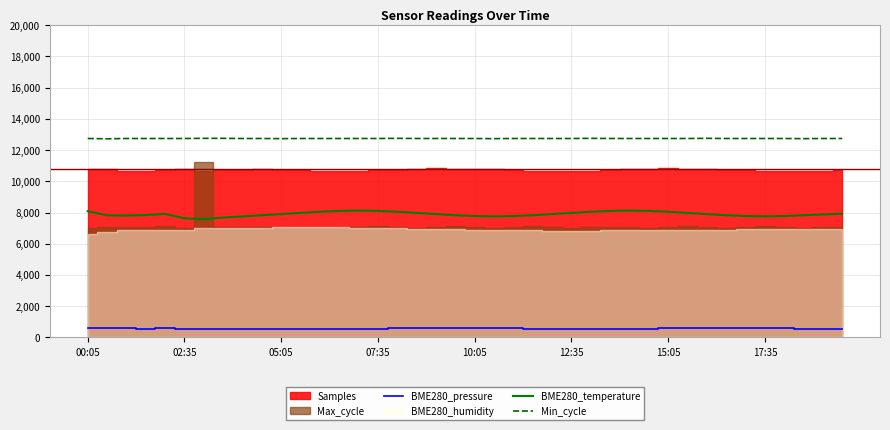

How many lines are shown in the chart?

3